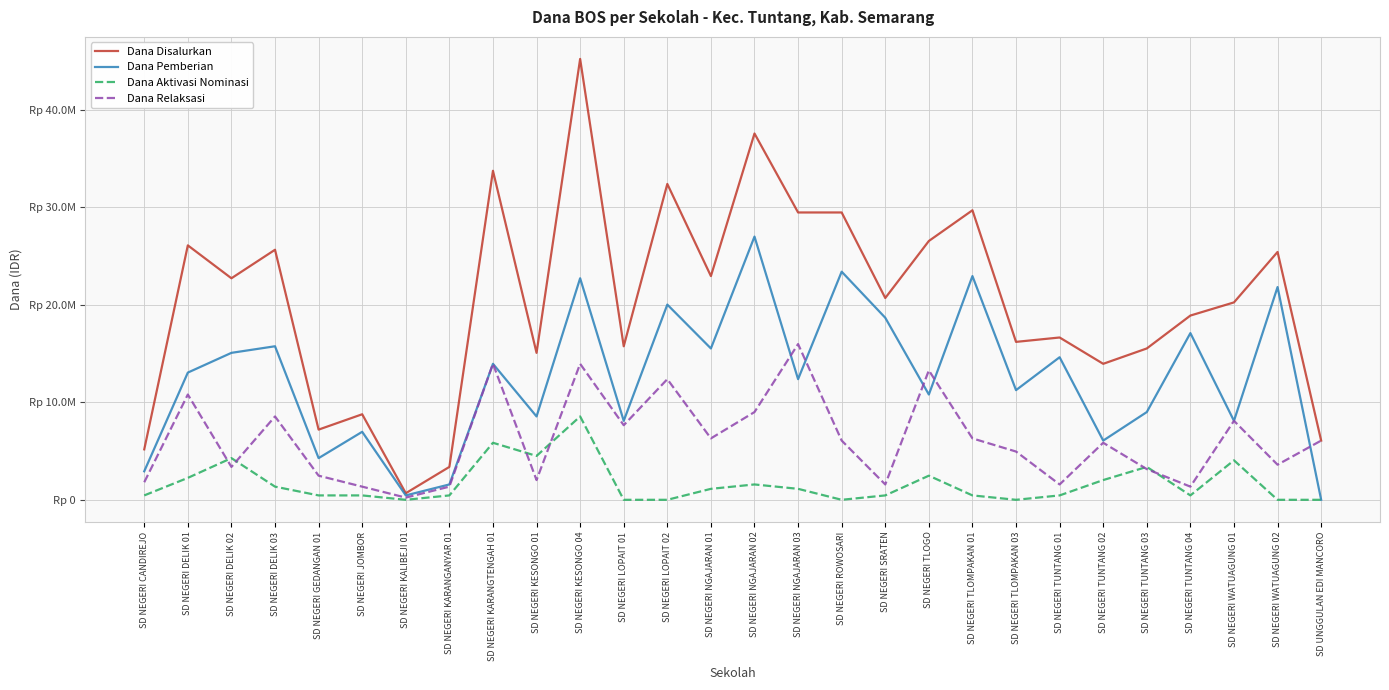

At which category does Dana Aktivasi Nominasi reach its first local valley?

SD NEGERI KALIBEJI 01